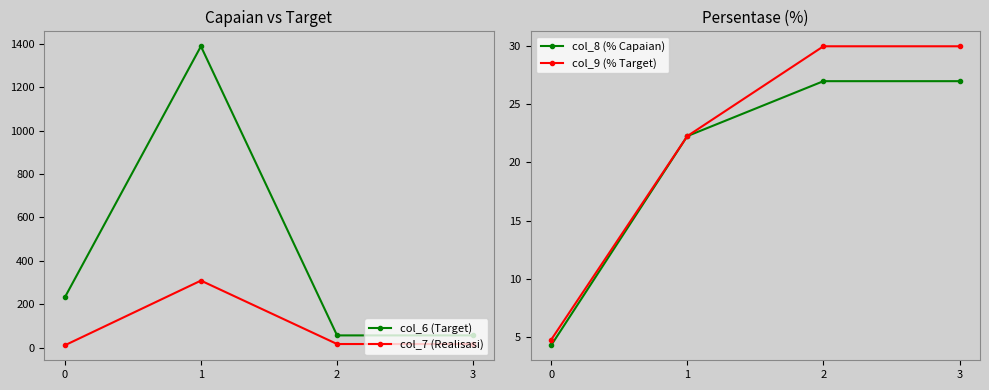

Which series has the widest spread of values?

col_6 (Target)